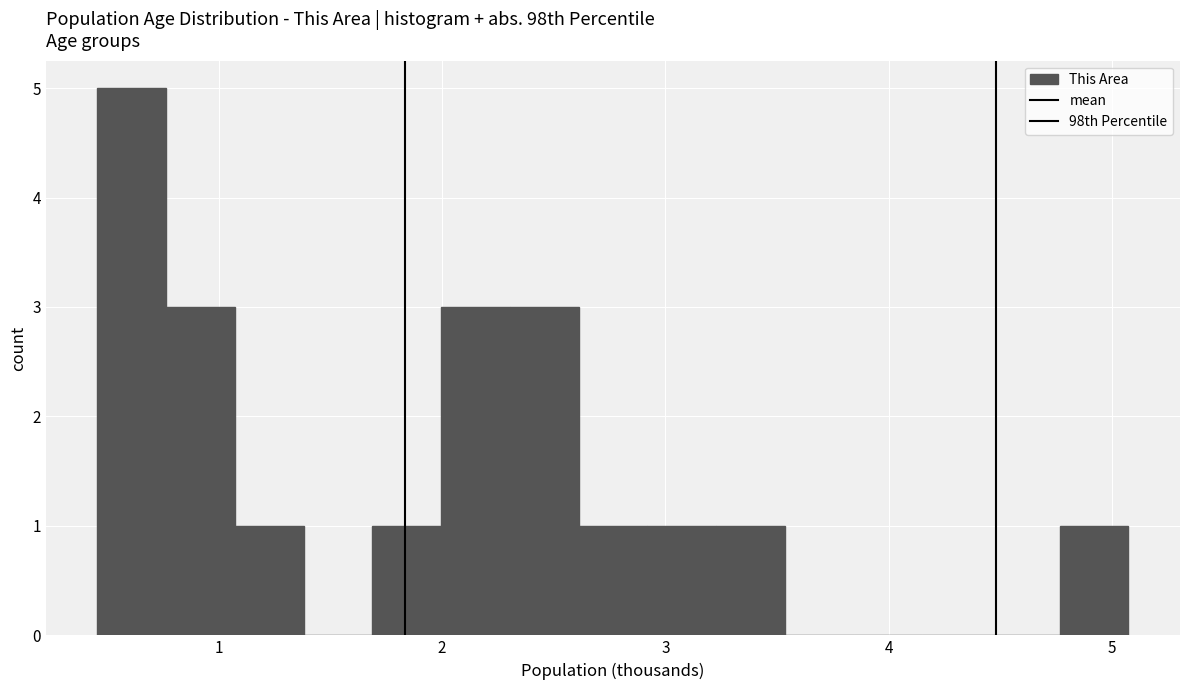

Around what value on the x-axis is the tallest bar? Give the approximate position of its centre, as read against the axis.

0.6